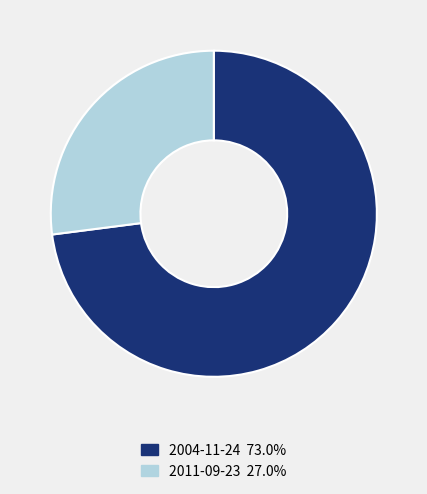

True or false: 2011-09-23 accounts for 27% of the total.

True